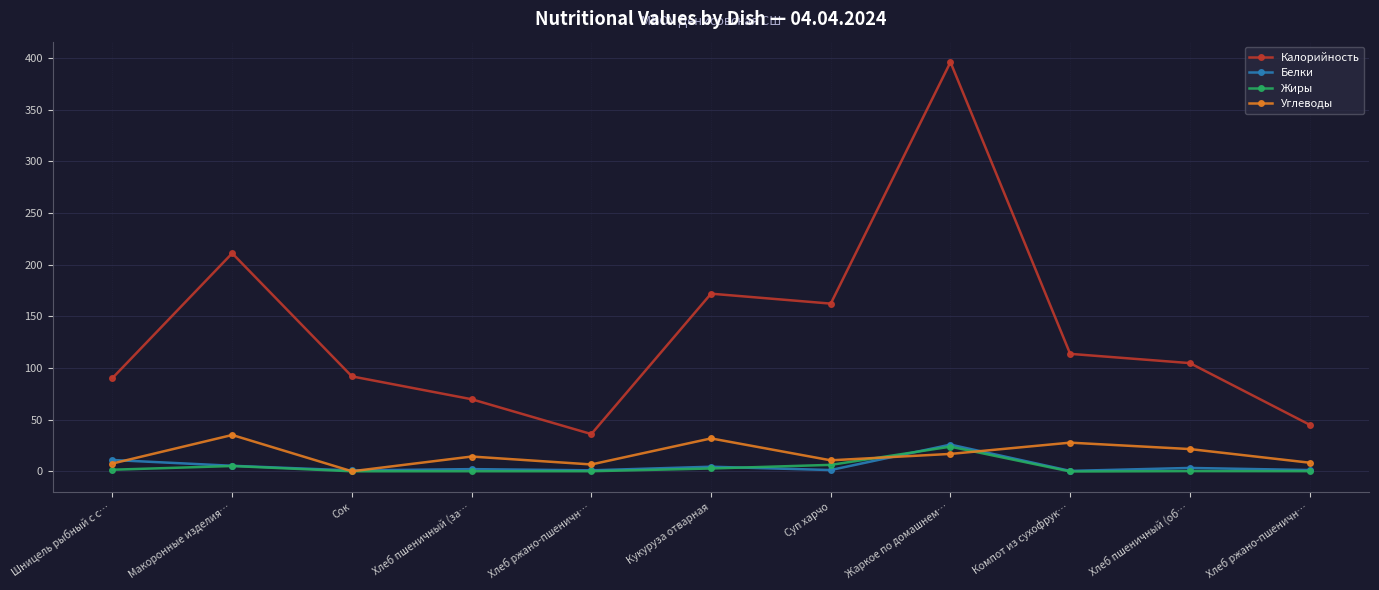

What are all the series names shown in the legend?

Калорийность, Белки, Жиры, Углеводы